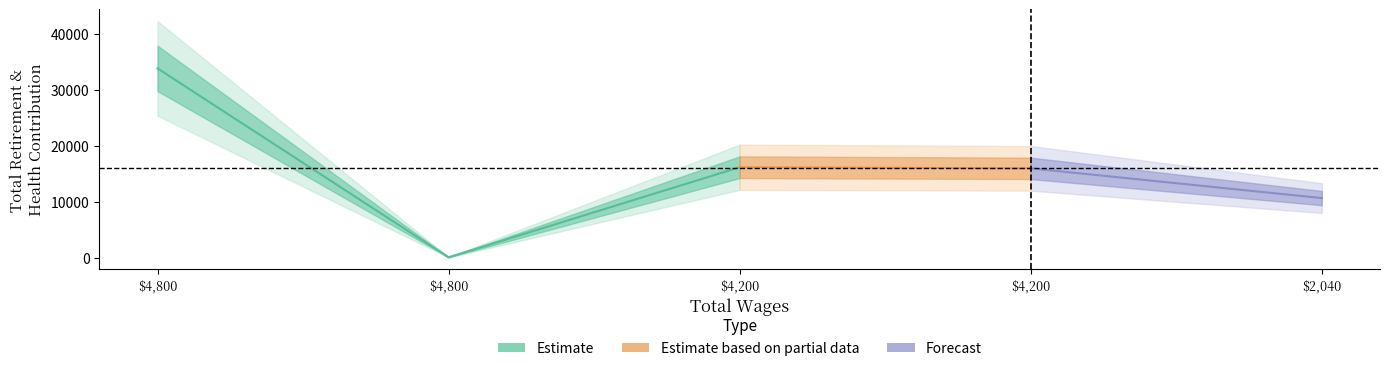

What is the average value?

15315